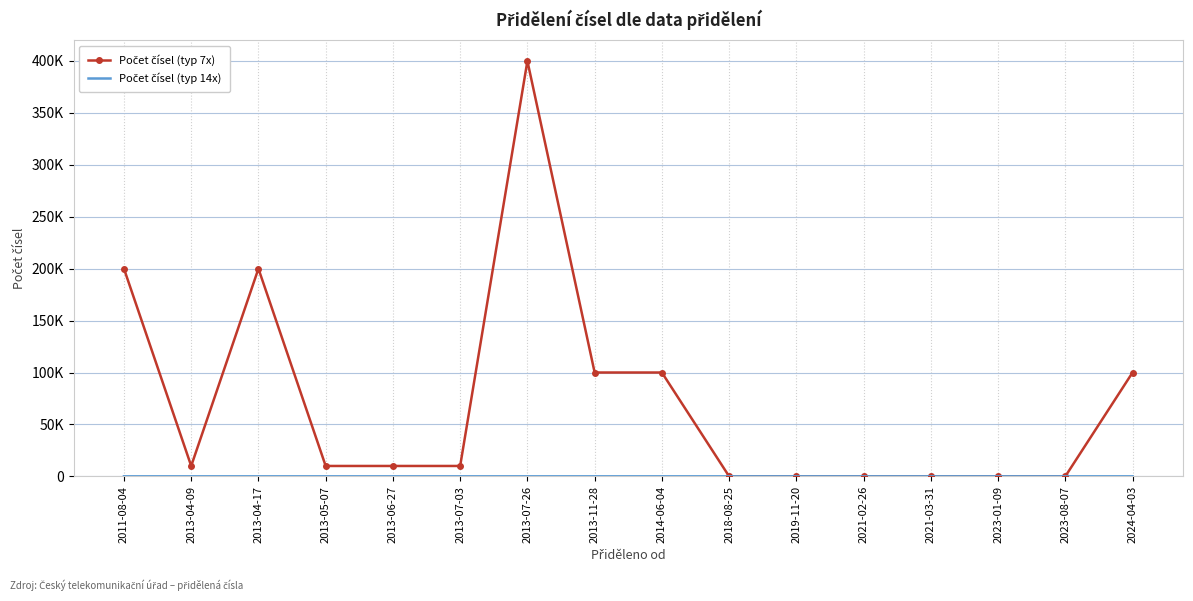

True or false: Počet čísel (typ 14x) and Počet čísel (typ 7x) cross at least once.

False